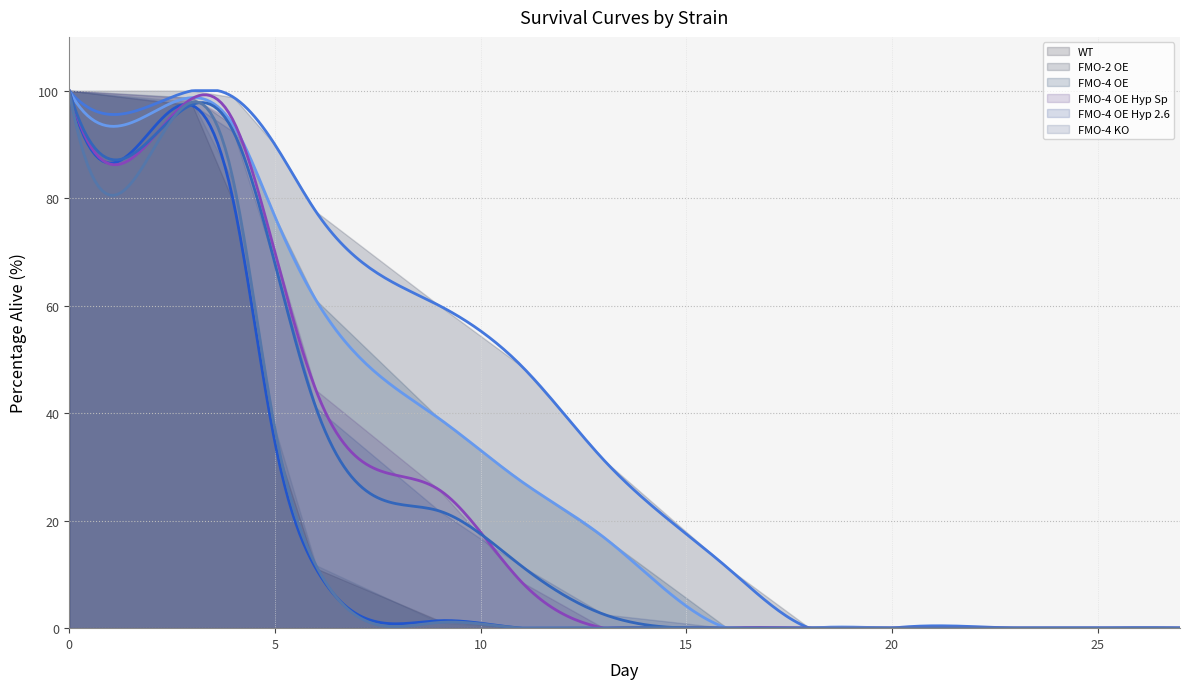

What are all the series names shown in the legend?

WT, FMO-2 OE, FMO-4 OE, FMO-4 OE Hyp Sp, FMO-4 OE Hyp 2.6, FMO-4 KO